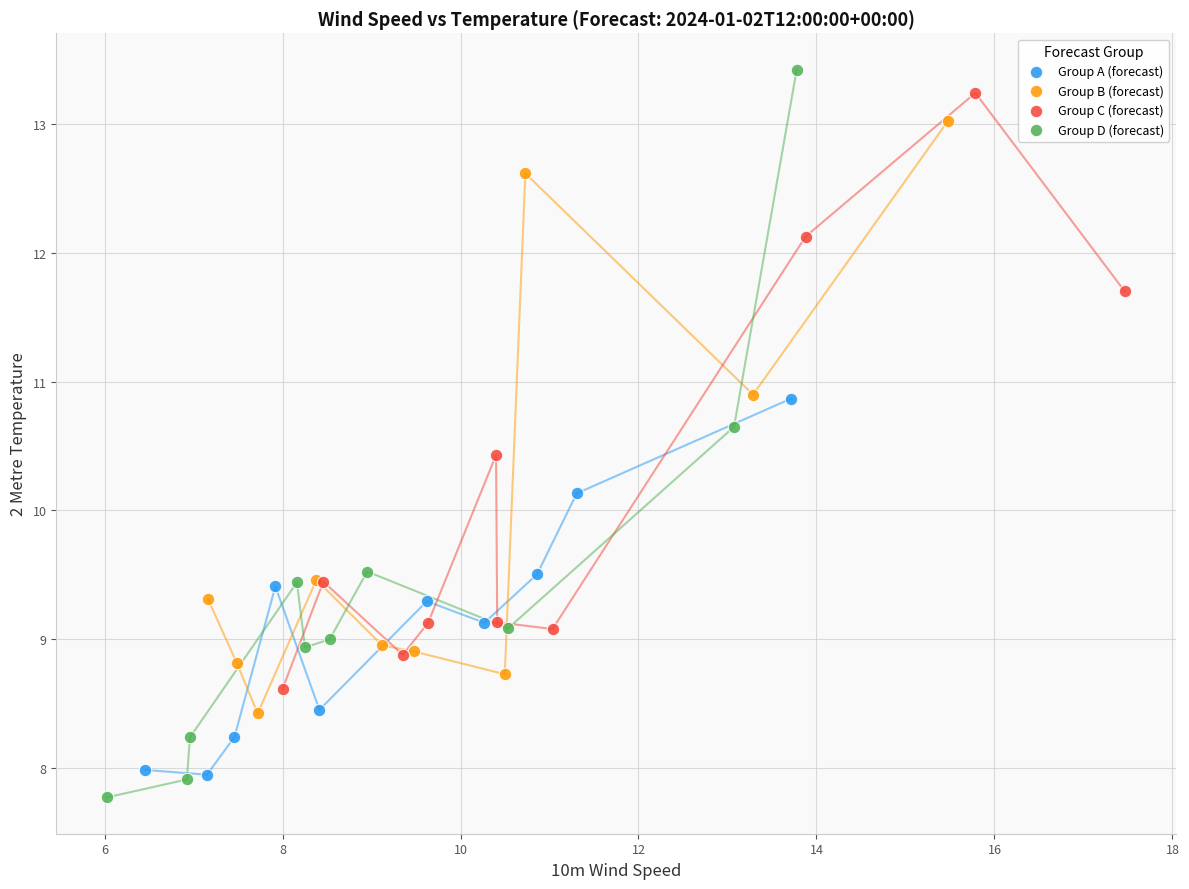

Which series has the largest Y range (max minus min)?

Group D (forecast)